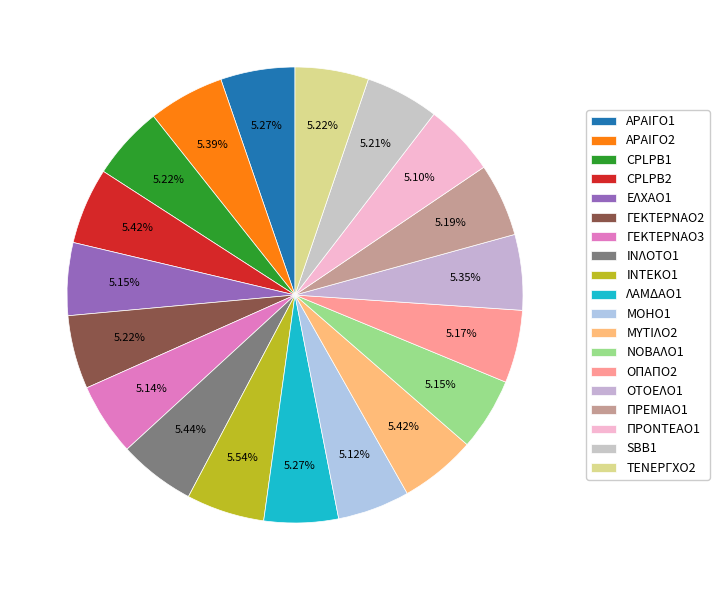

How many segments does this pie chart have?

19